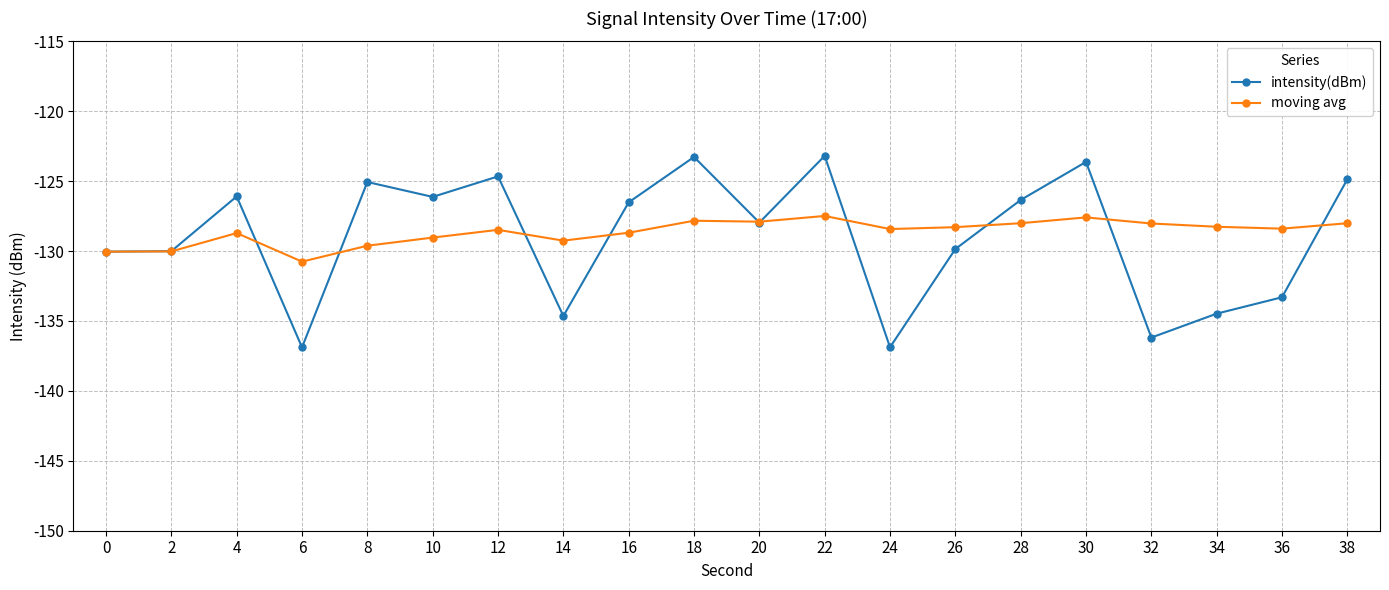

What are all the series names shown in the legend?

intensity(dBm), moving avg